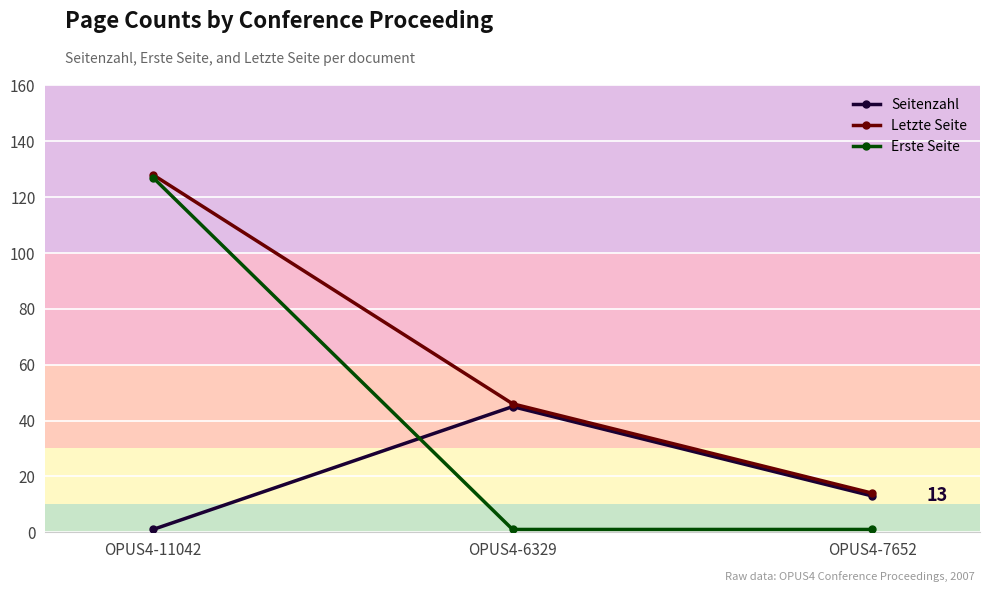

What is the average value of the Seitenzahl series?

20